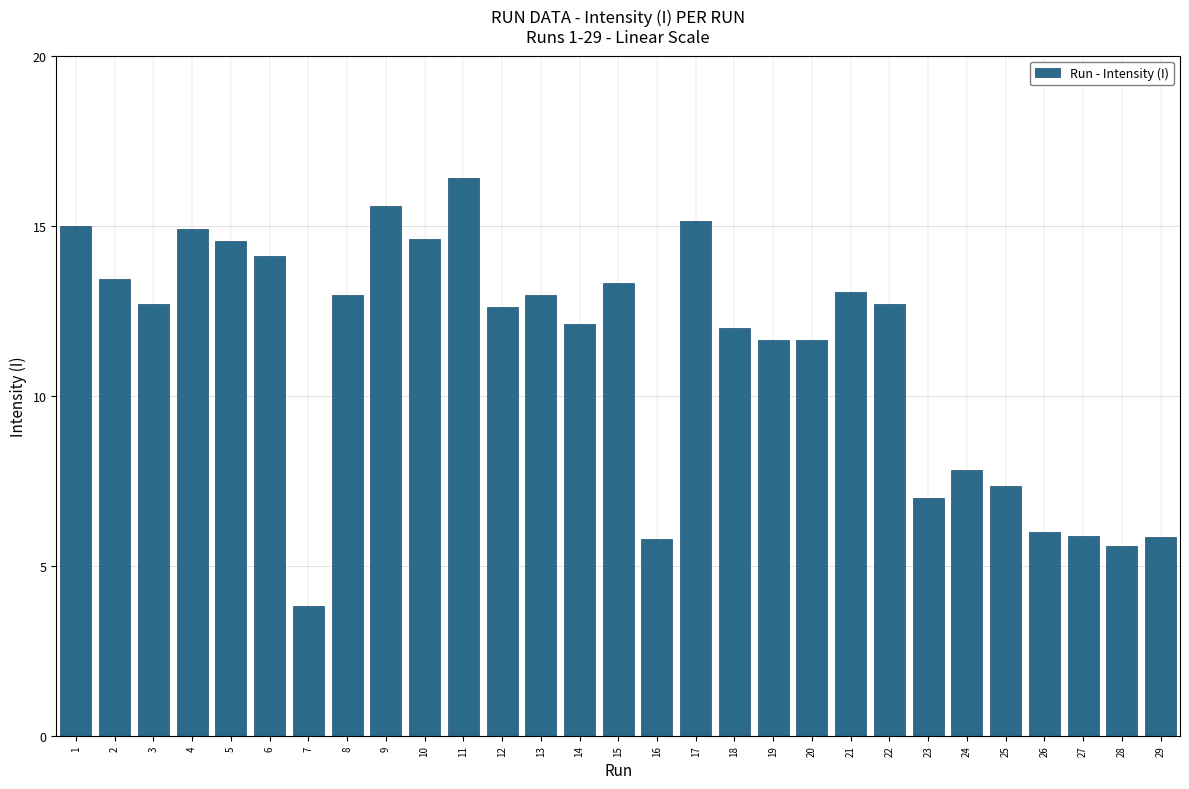

Approximately how many times larger is the value at 2 compared to 9?

0.9